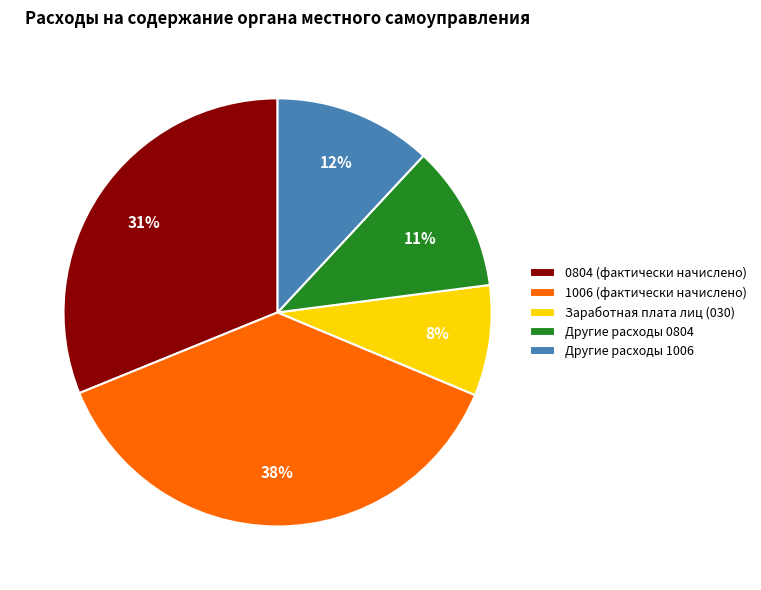

How many slices are in this pie chart?

5